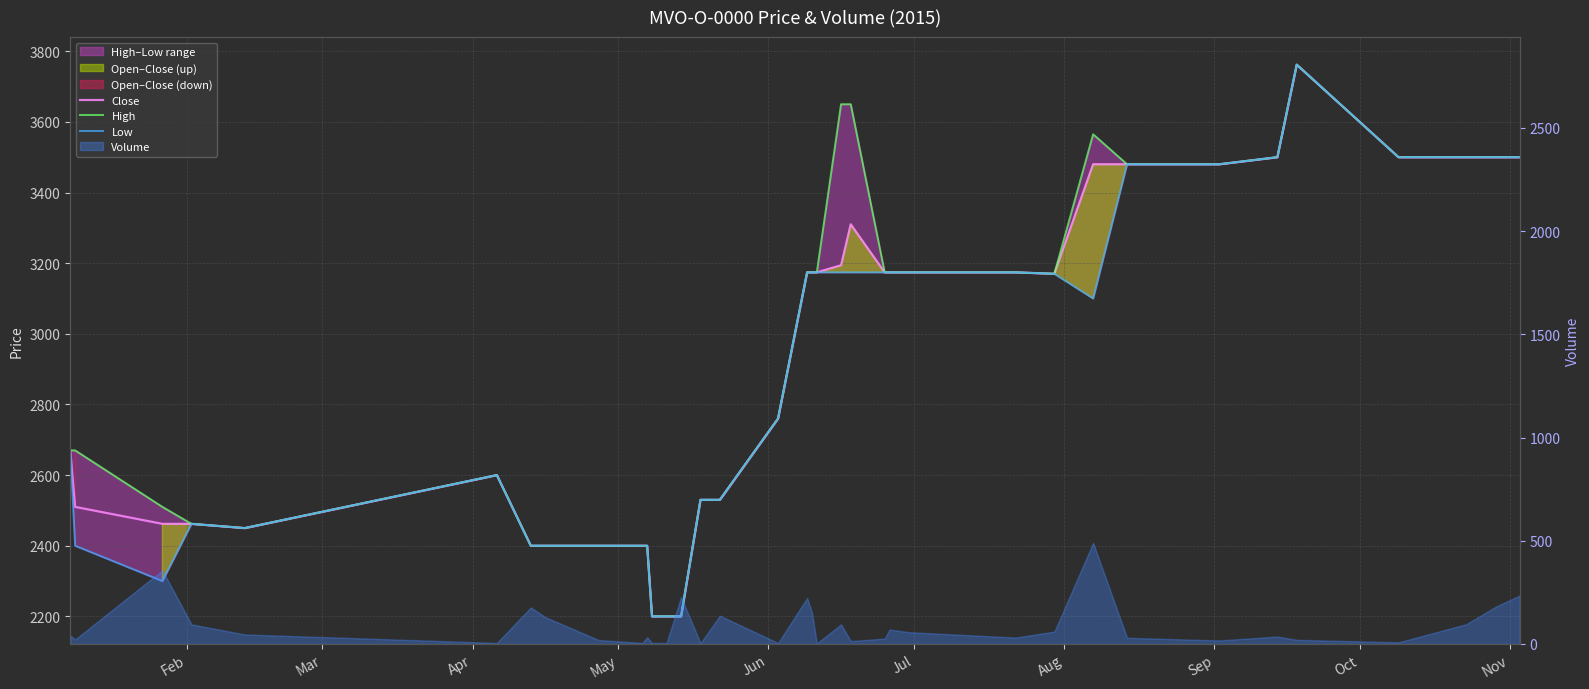

True or false: Close and Low intersect in this chart.

False